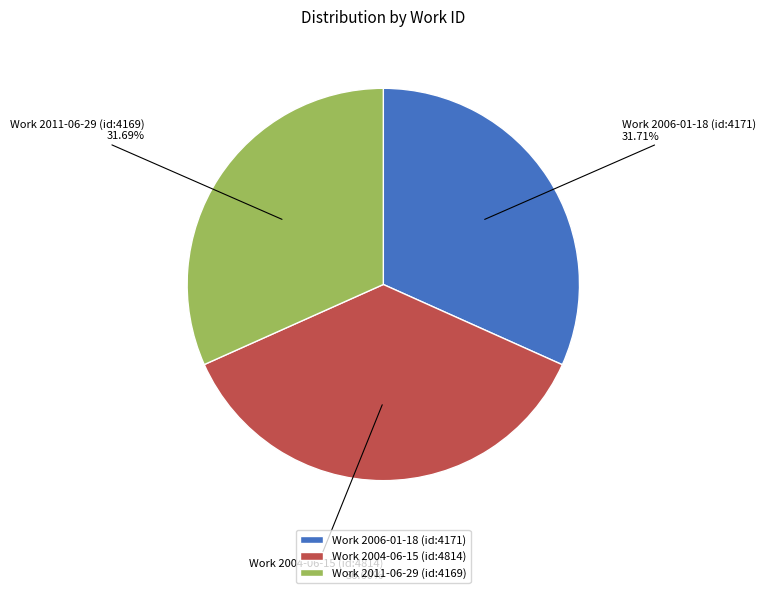

Which slice is the largest?

Work 2004-06-15 (id:4814)